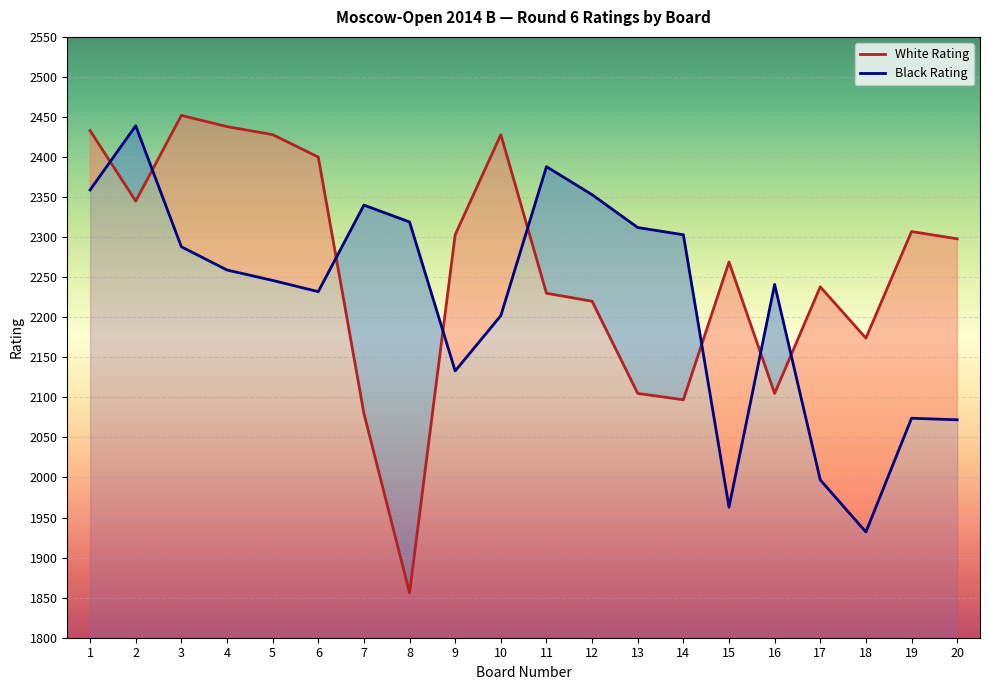

At which label does White Rating reach its peak?

3